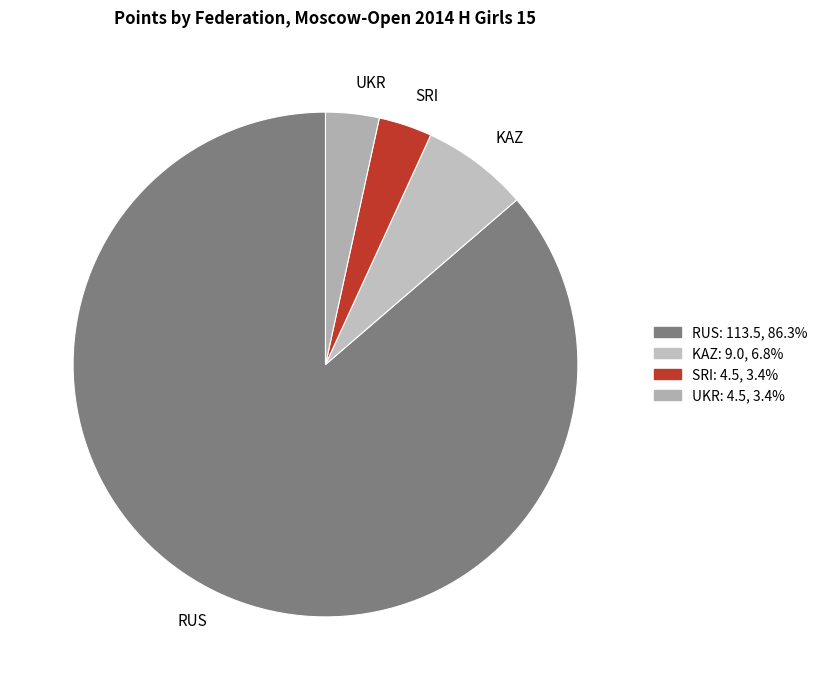

Which slice is the largest?

RUS